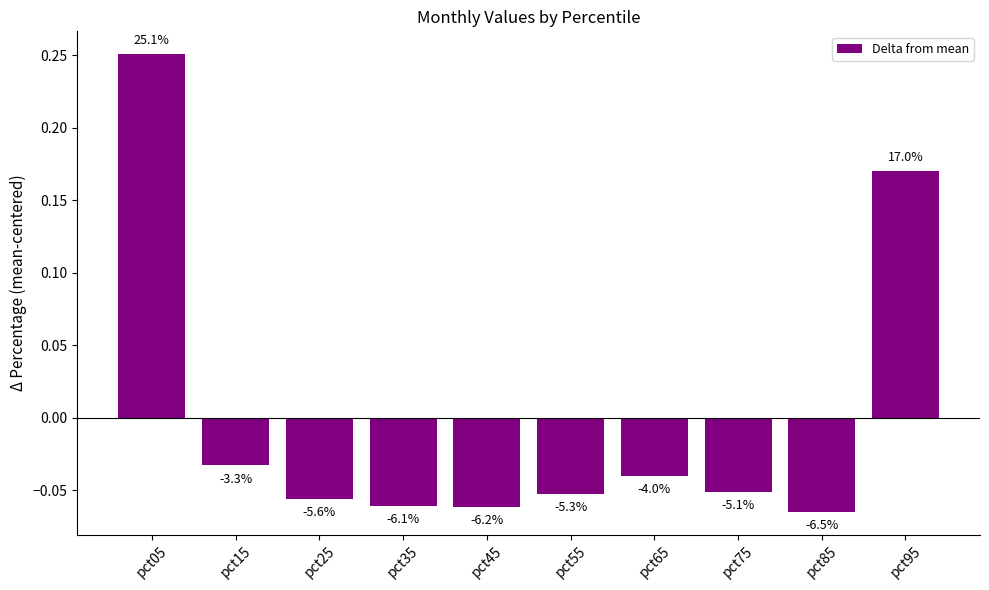

How many bars are there in total?

10